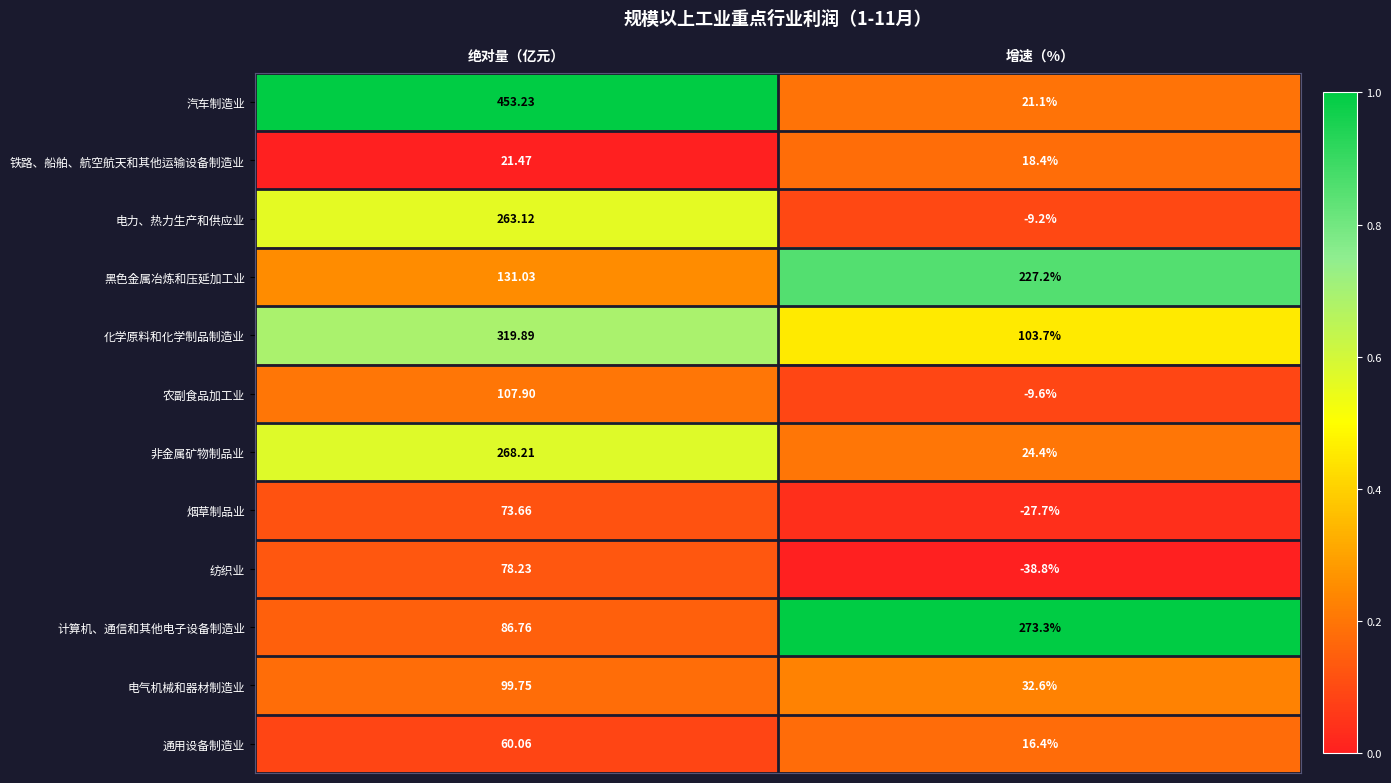

At 绝对量（亿元）, list the series in order from smallest to largest.

铁路、船舶、航空航天和其他运输设备制造业, 通用设备制造业, 烟草制品业, 纺织业, 计算机、通信和其他电子设备制造业, 电气机械和器材制造业, 农副食品加工业, 黑色金属冶炼和压延加工业, 电力、热力生产和供应业, 非金属矿物制品业, 化学原料和化学制品制造业, 汽车制造业